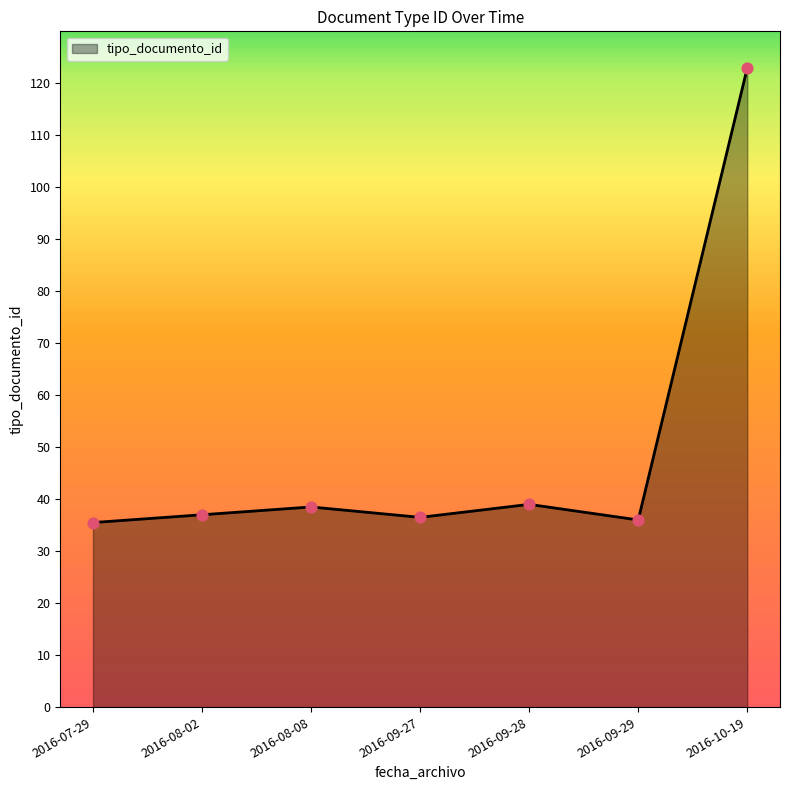

Which has a higher value, 2016-08-08 or 2016-09-29?

2016-08-08